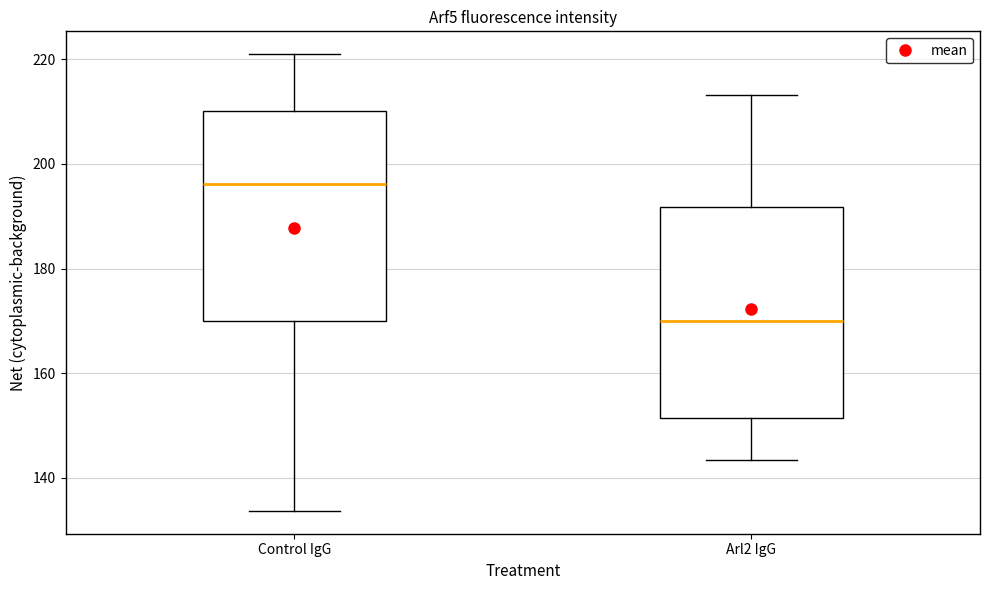

Which box's median line is the highest?

Control IgG